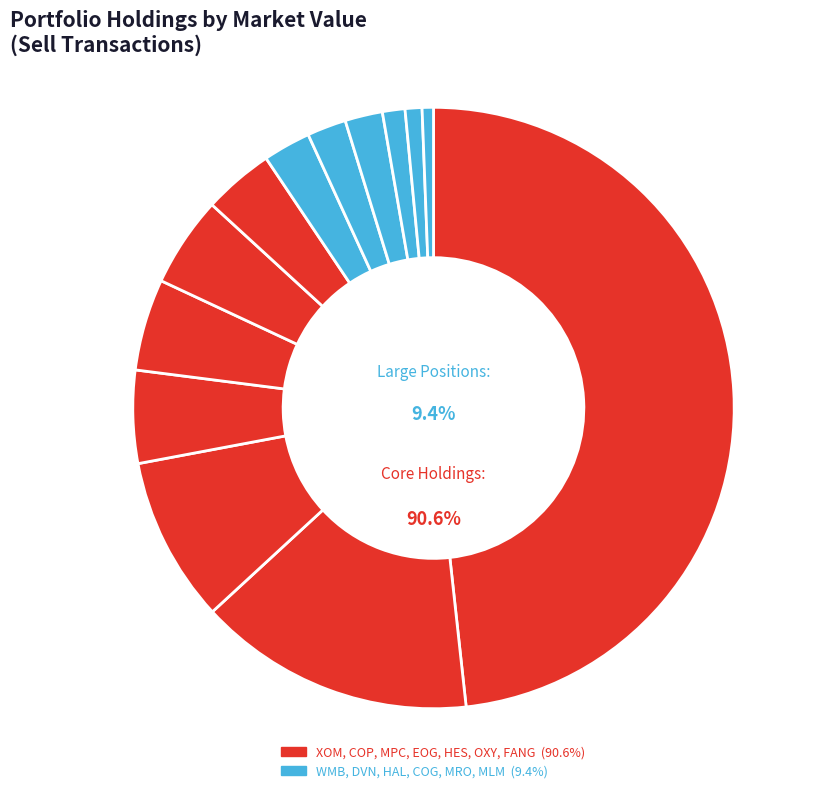

True or false: COG accounts for 1% of the total.

True